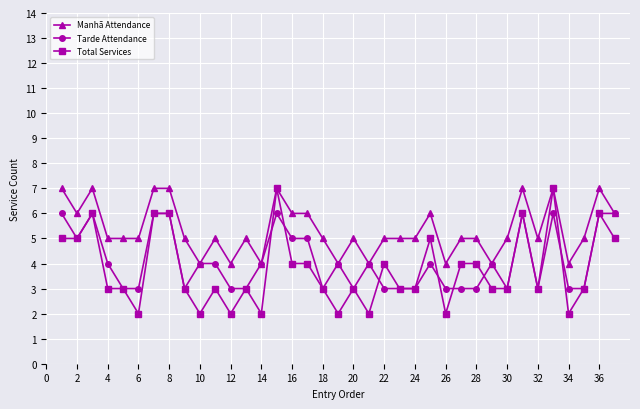

What is the maximum value for Total Services?

7